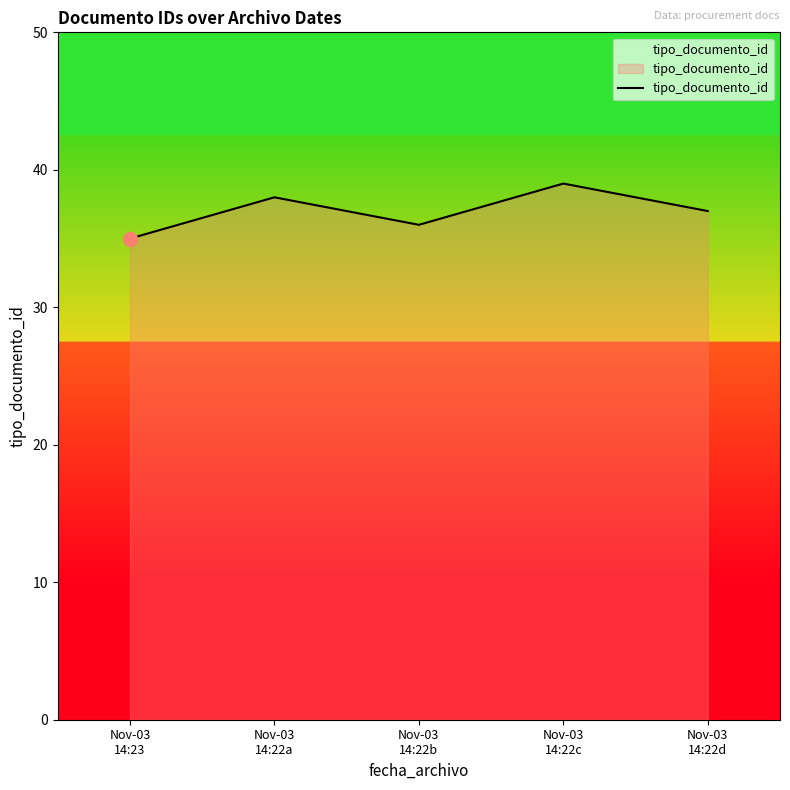

Does the chart have visible grid lines?

No